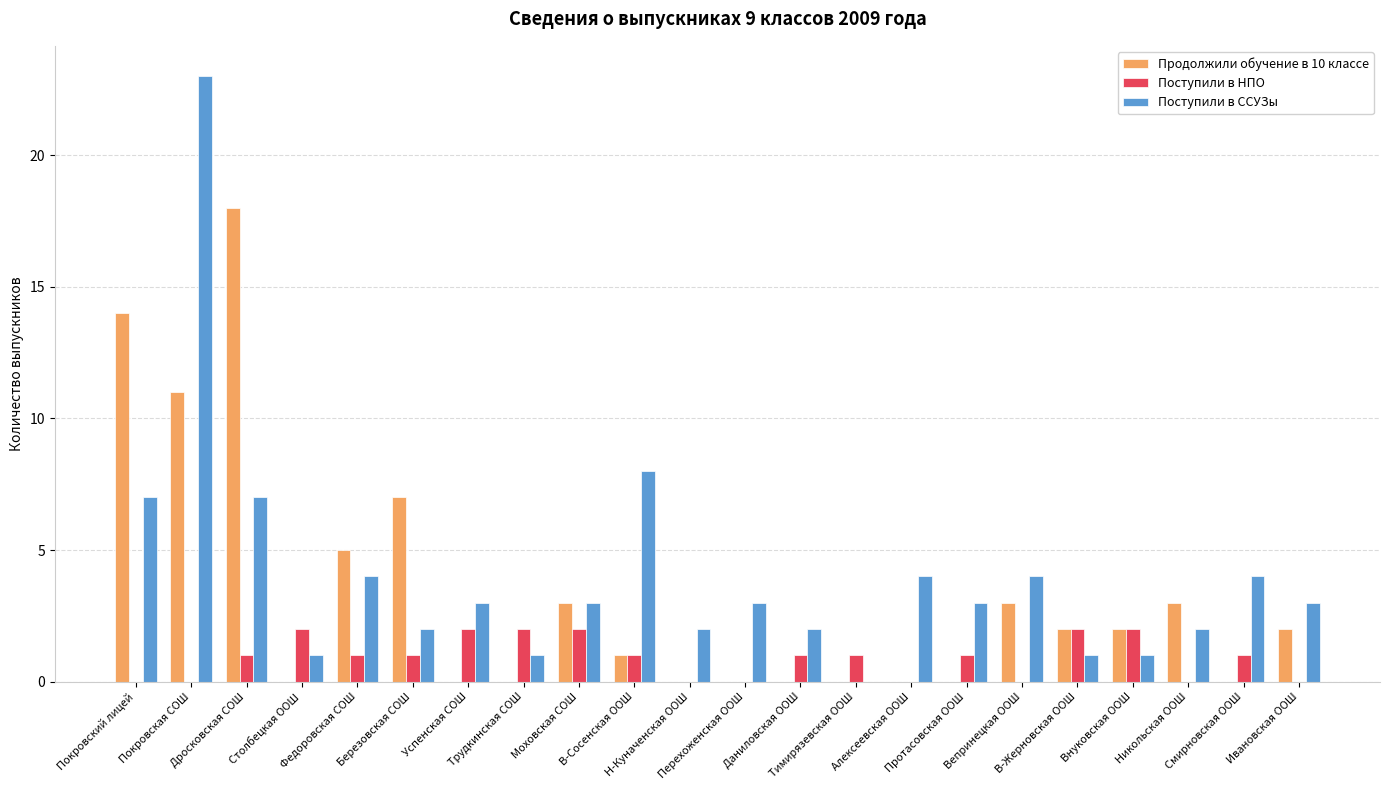

Reading left to right, extract all data points from this chart.

Продолжили обучение в 10 классе: 14	11	18	0	5	7	0	0	3	1	0	0	0	0	0	0	3	2	2	3	0	2
Поступили в НПО: 0	0	1	2	1	1	2	2	2	1	0	0	1	1	0	1	0	2	2	0	1	0
Поступили в ССУЗы: 7	23	7	1	4	2	3	1	3	8	2	3	2	0	4	3	4	1	1	2	4	3